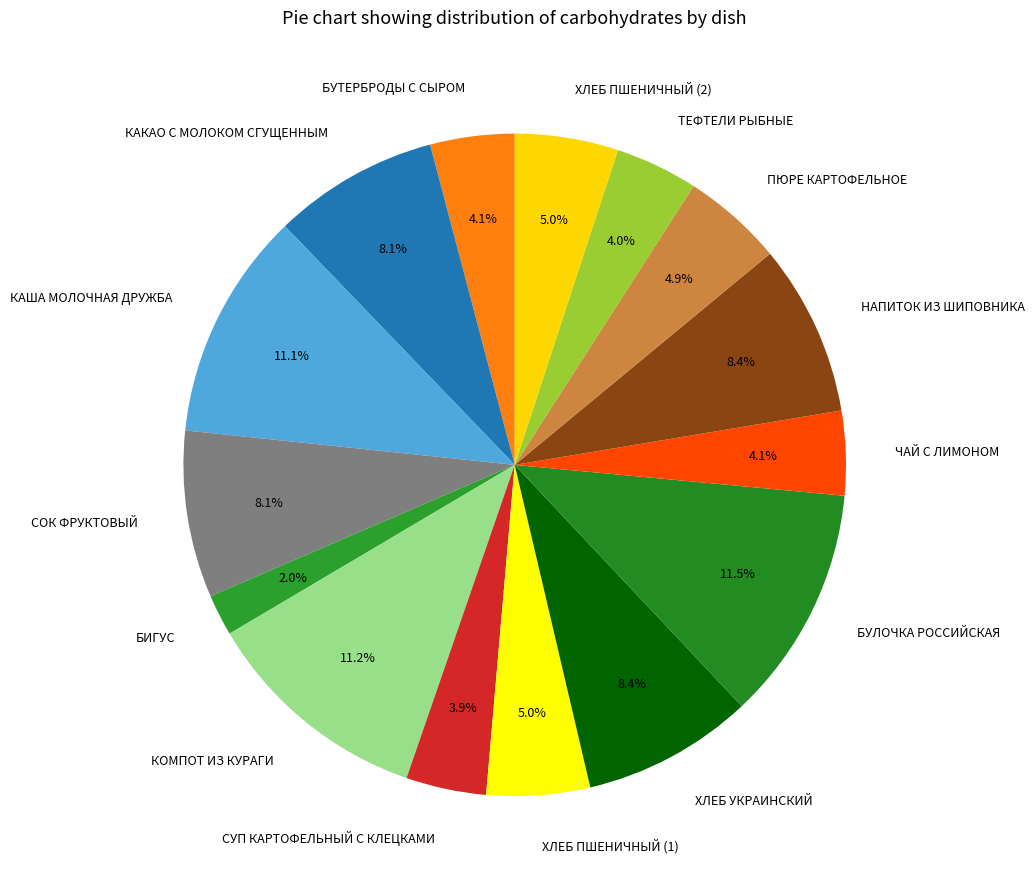

To the nearest percent, what portion does БИГУС represent?

2%